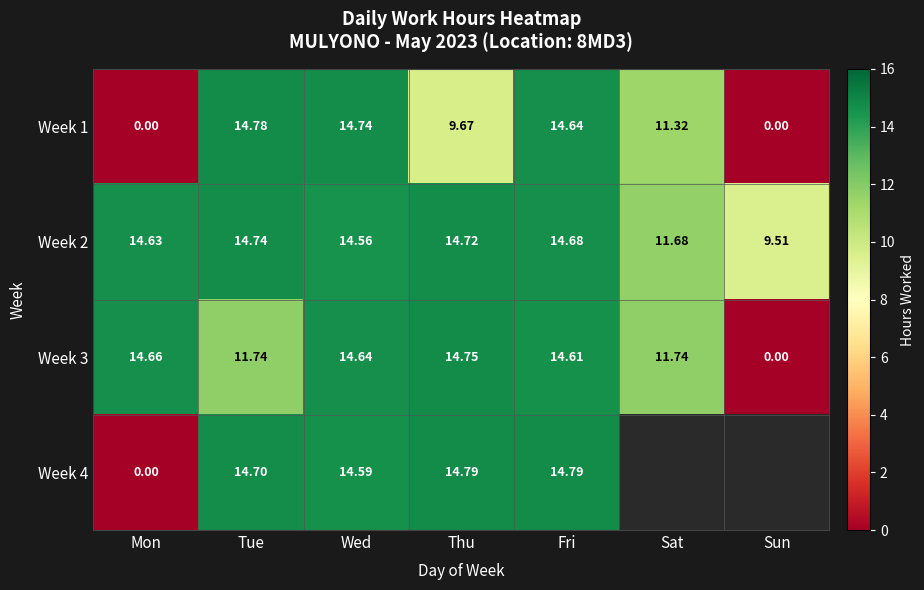

How many data points in Week 3 are above 14?

4